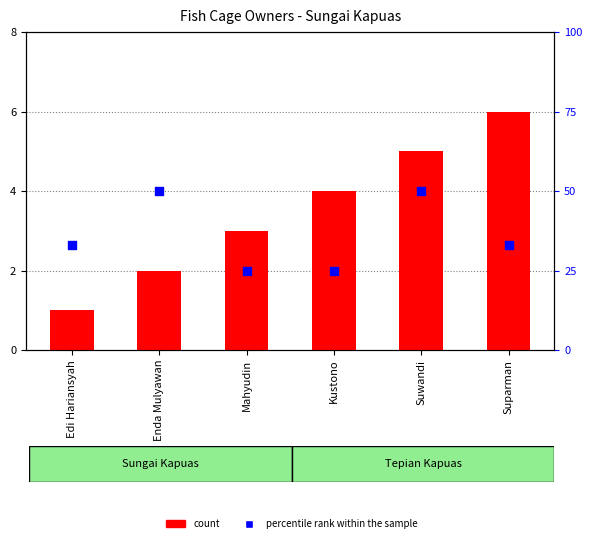

Is the value of percentile rank within the sample at Edi Hariansyah greater than the value of count at Kustono?

Yes